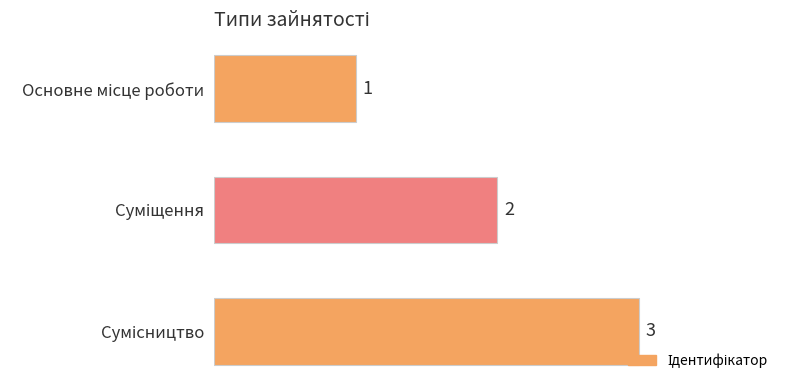

What is the value of the 2nd bar from the top?

2